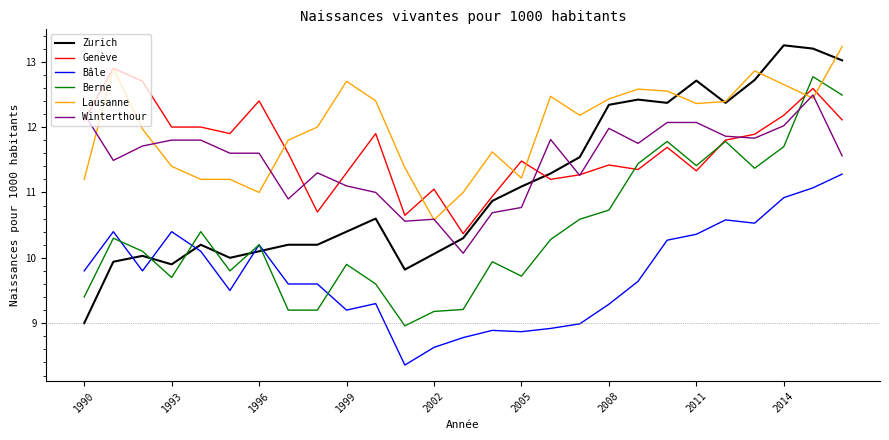

How many distinct data groups are displayed?

6